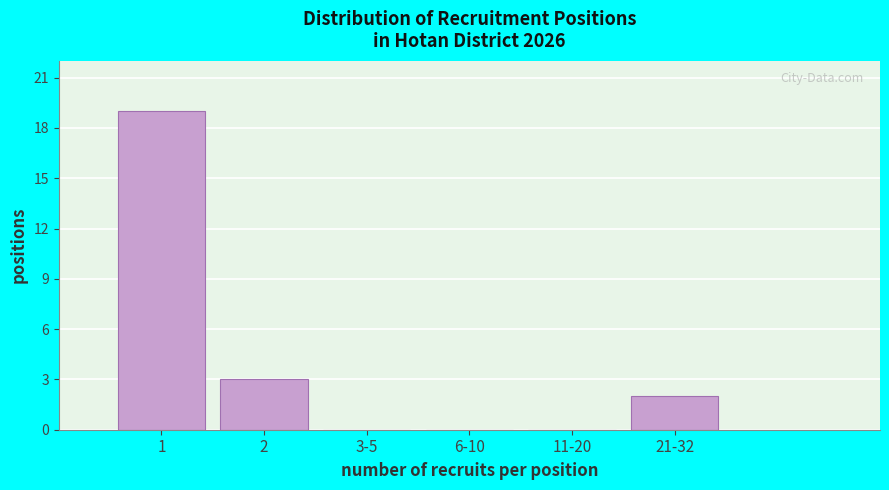

Reading left to right, transcribe all the data shown in this chart.

1=19	2=3	3-5=0	6-10=0	11-20=0	21-32=2